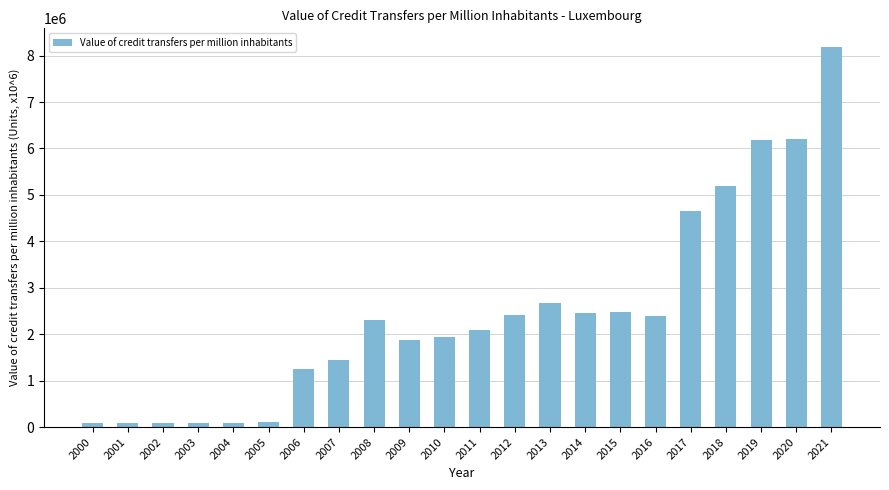

What is the average value?

2469516.9